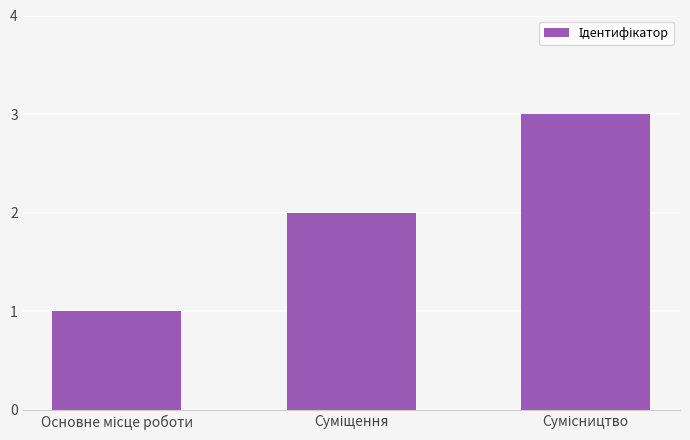

What is the maximum value shown in the chart?

3